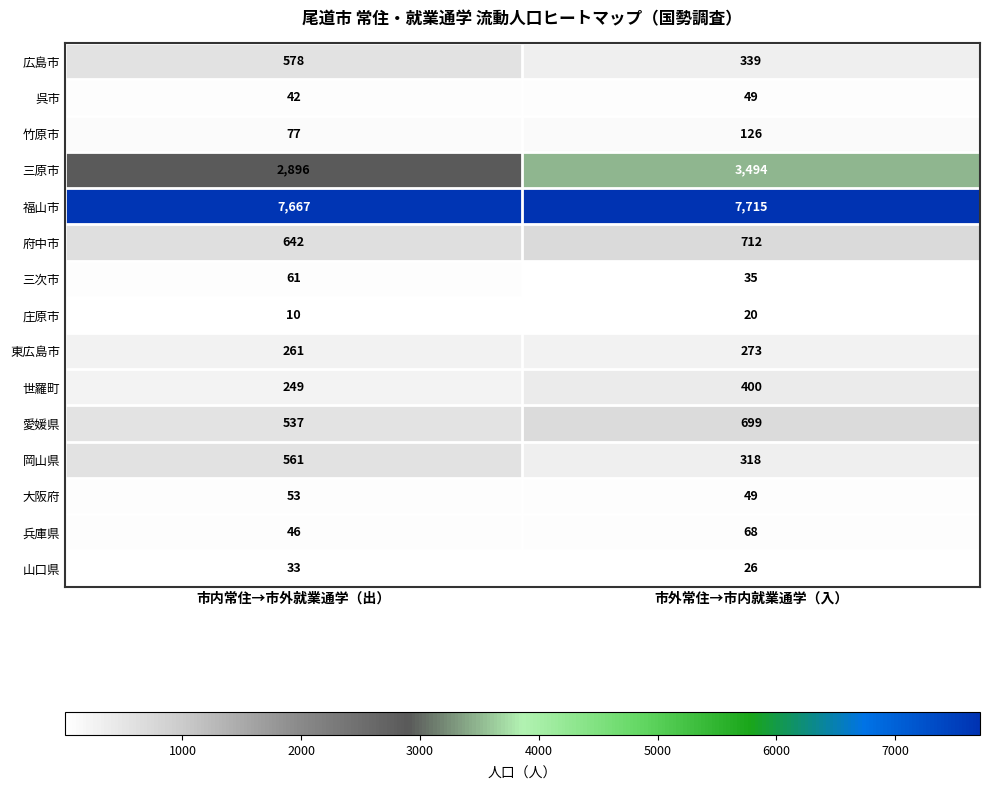

Which series has the largest total across all categories?

福山市